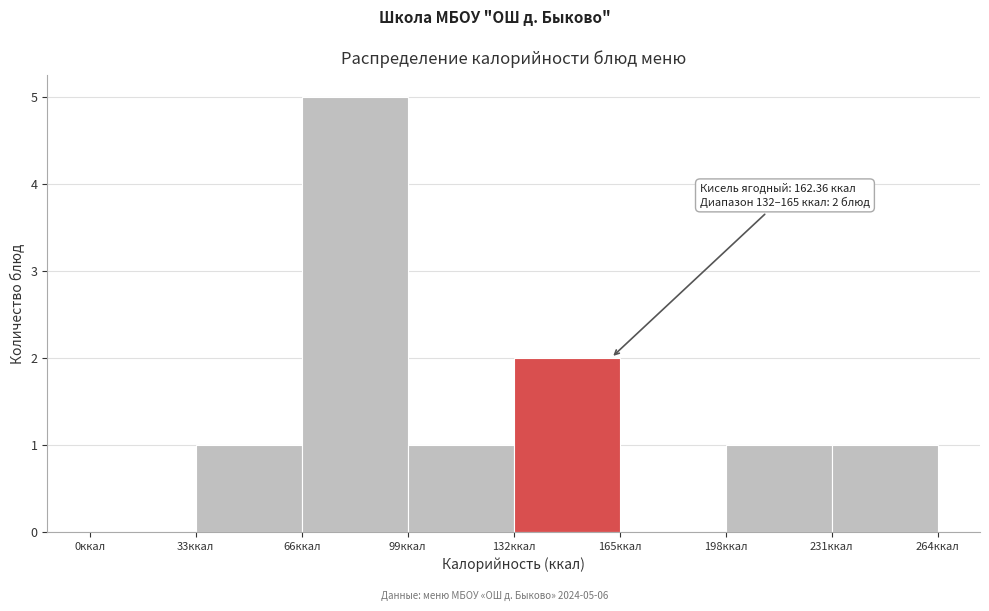

Over which range of the x-axis is the bar tallest?

66 to 99